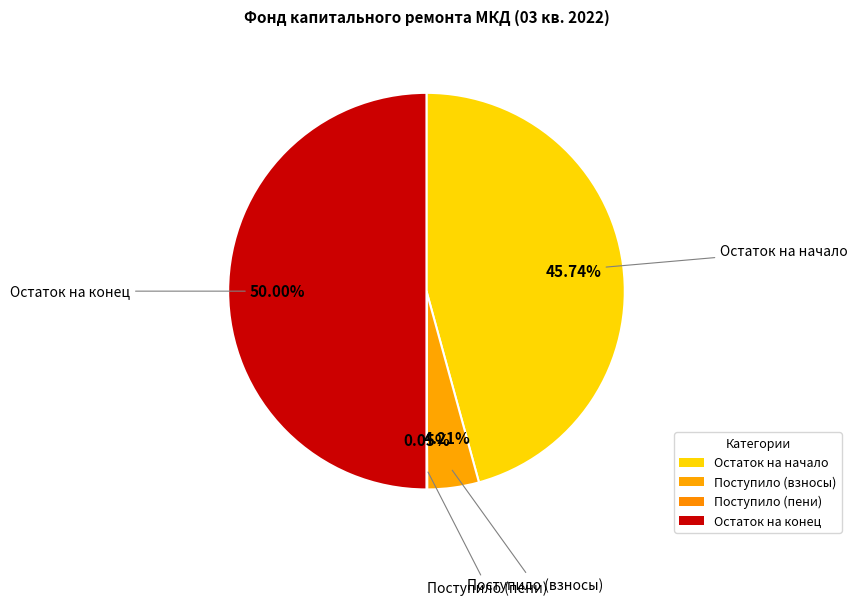

Which slice represents more than half of the pie?

Остаток на конец